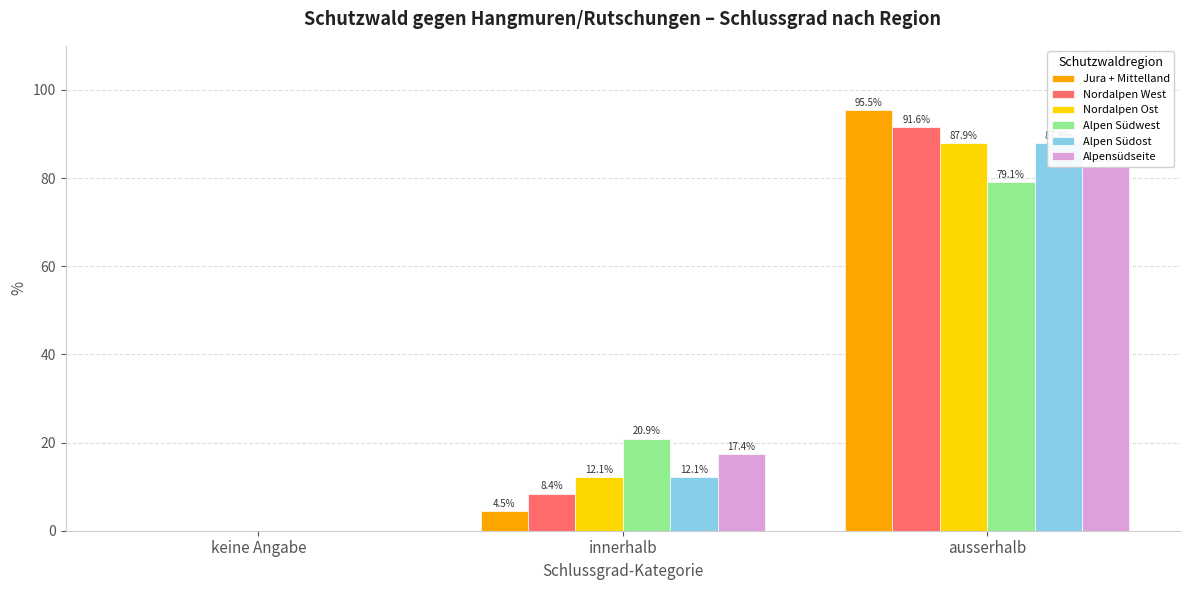

Reading left to right, extract all data points from this chart.

Jura + Mittelland: keine Angabe=0.0	innerhalb=4.5	ausserhalb=95.5
Nordalpen West: keine Angabe=0.0	innerhalb=8.4	ausserhalb=91.6
Nordalpen Ost: keine Angabe=0.0	innerhalb=12.1	ausserhalb=87.9
Alpen Südwest: keine Angabe=0.0	innerhalb=20.9	ausserhalb=79.1
Alpen Südost: keine Angabe=0.0	innerhalb=12.1	ausserhalb=87.9
Alpensüdseite: keine Angabe=0.0	innerhalb=17.4	ausserhalb=82.6